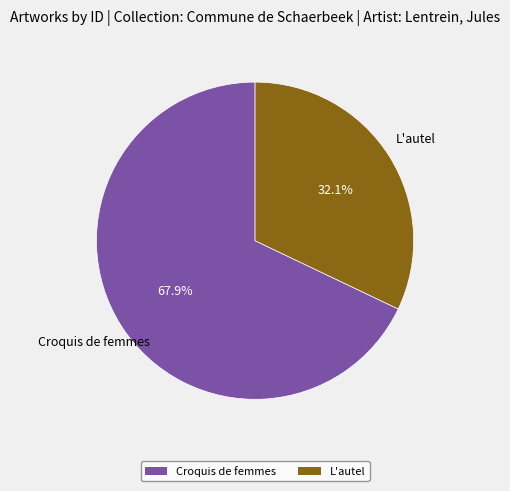

Rank the categories by value from highest to lowest.

Croquis de femmes, L'autel